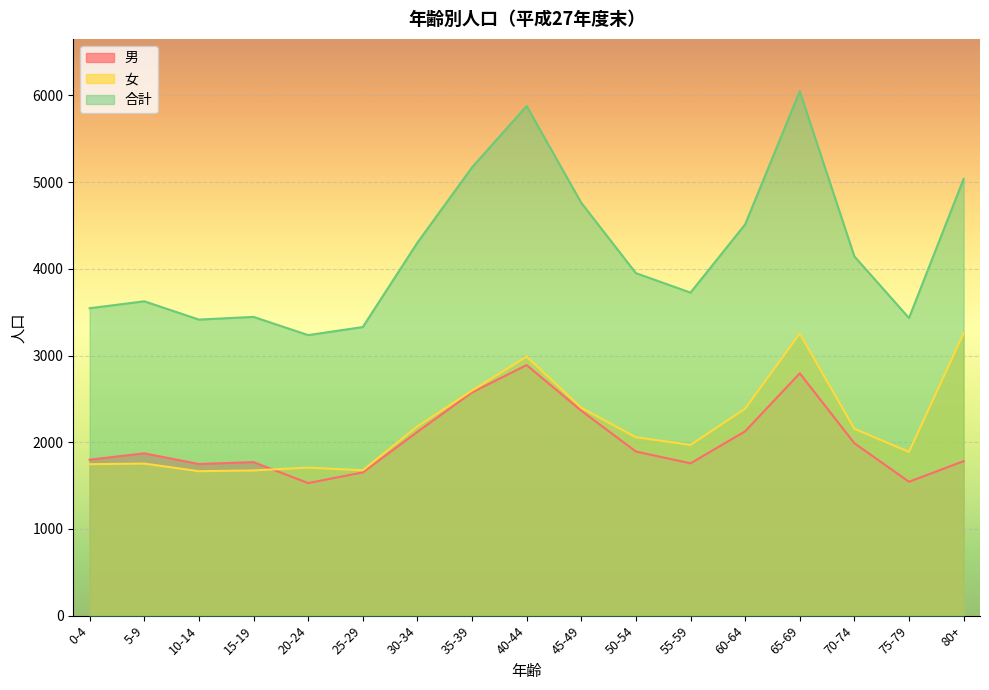

Which category has the lowest value in the 女 series?

10-14